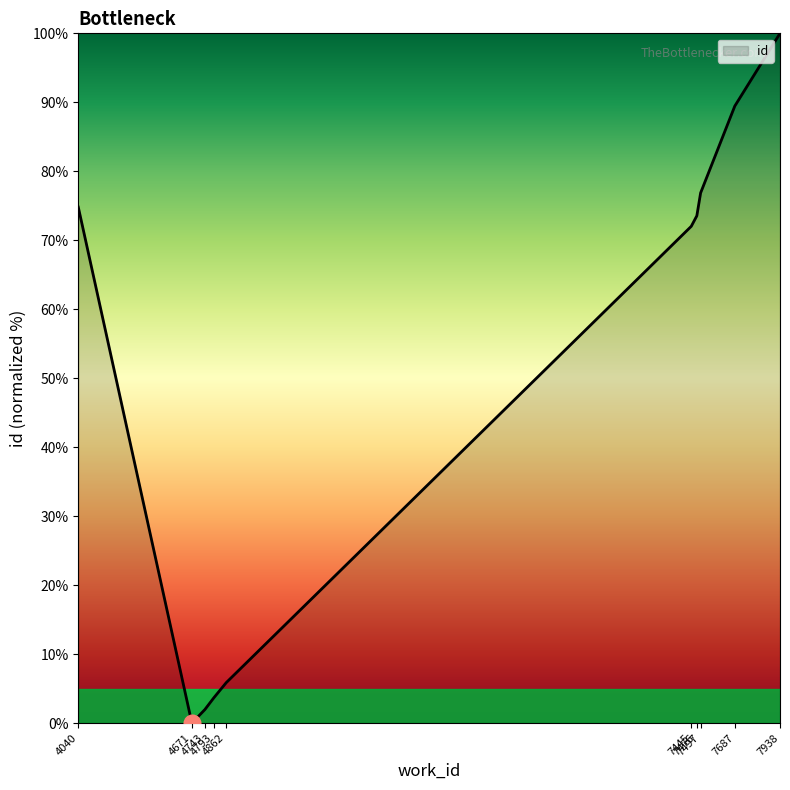

What is the difference between the maximum and minimum values?

100.0